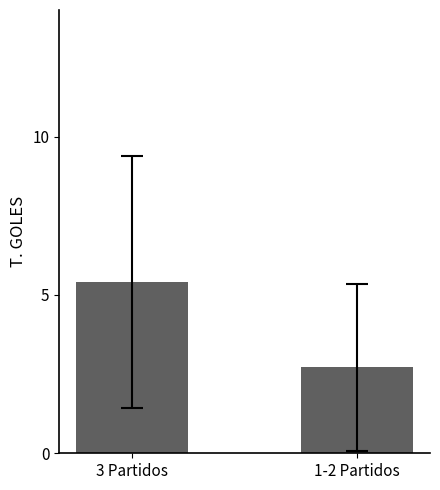

What value does the data have at 3 Partidos?

5.4